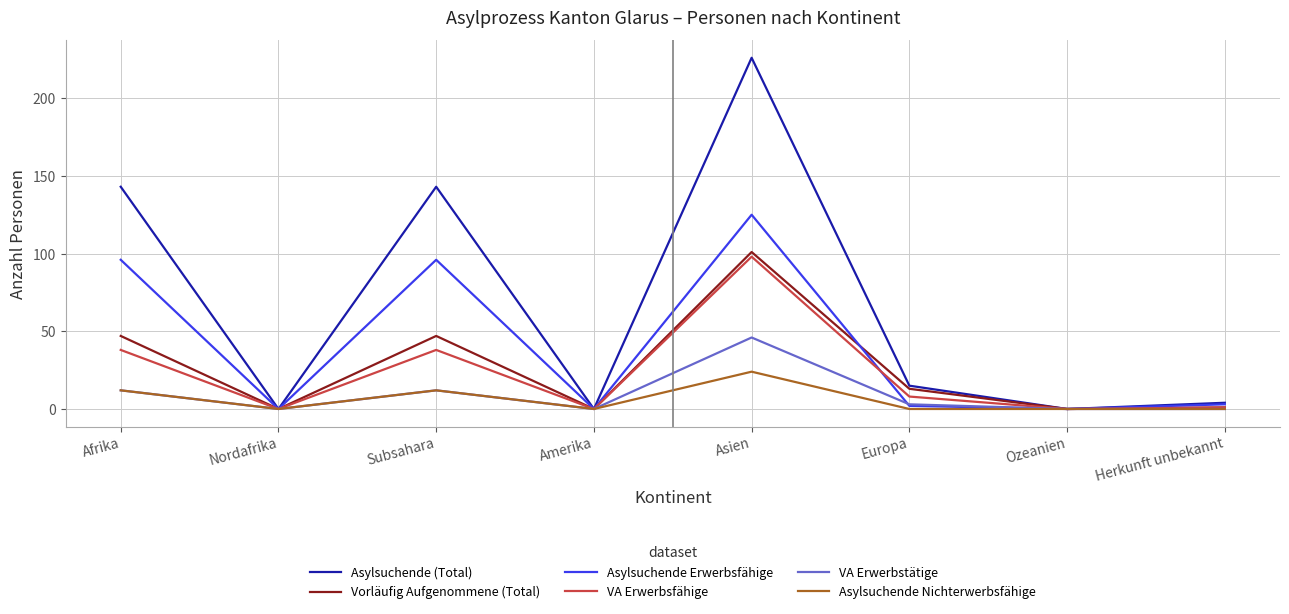

Is this an area chart (filled region under the line)?

No